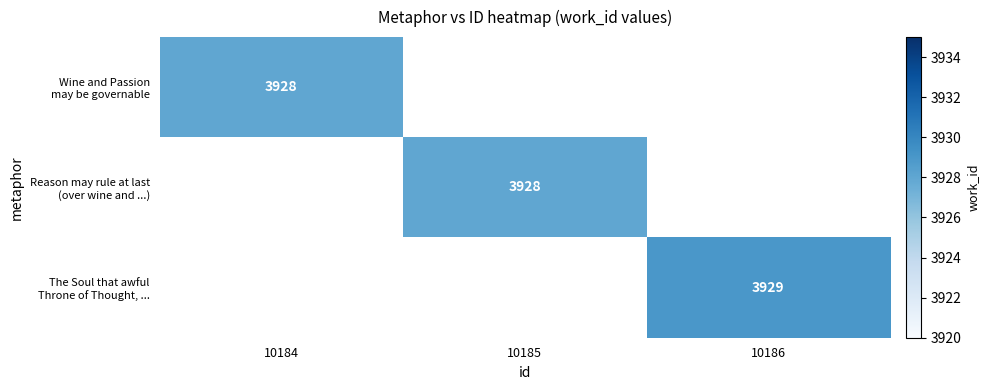

What is the highest value of the Wine and Passion may be governable series?

3928.0